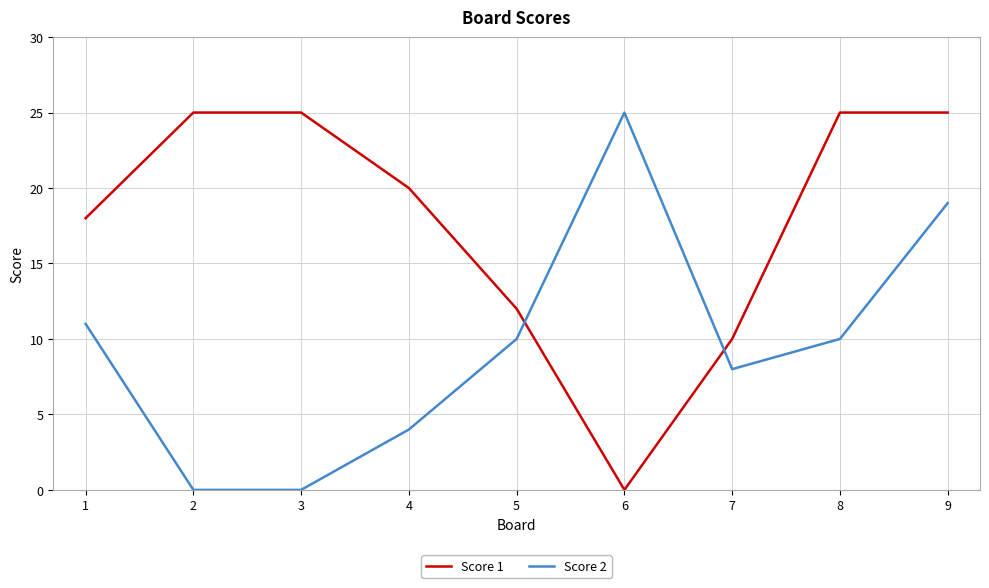

Reading right to left, what are all the values shown in this chart?

Score 1: 9=25	8=25	7=10	6=0	5=12	4=20	3=25	2=25	1=18
Score 2: 9=19	8=10	7=8	6=25	5=10	4=4	3=0	2=0	1=11